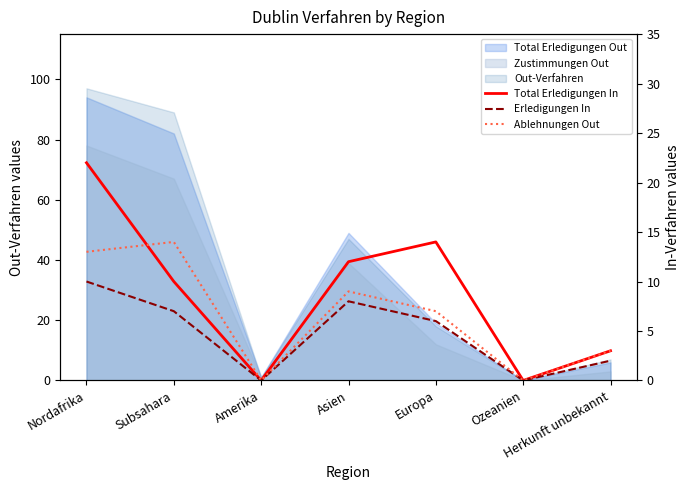

Which has a higher value, Subsahara or Amerika?

Subsahara